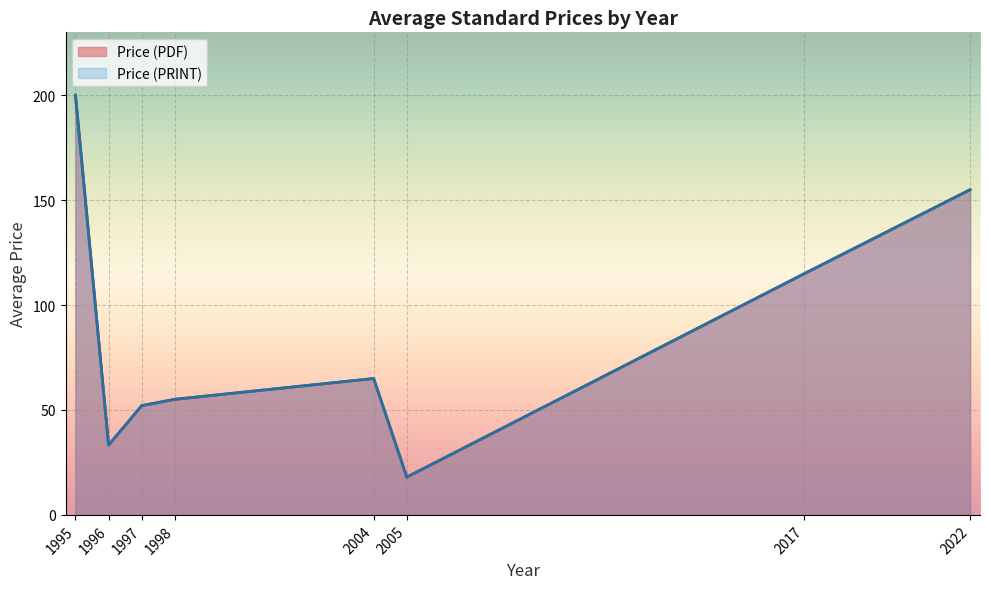

Between 1997 and 1997, which series saw the biggest shift?

Price (PDF)